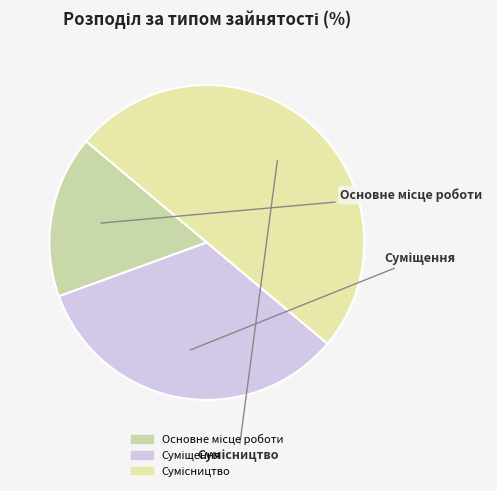

What percentage do Суміщення and Основне місце роботи together represent?

50.0%